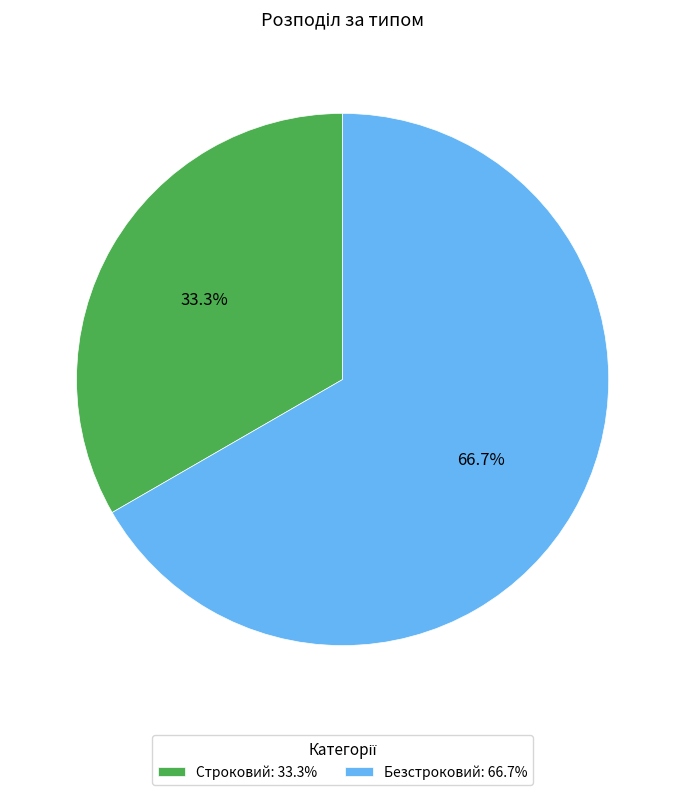

How many slices are in this pie chart?

2